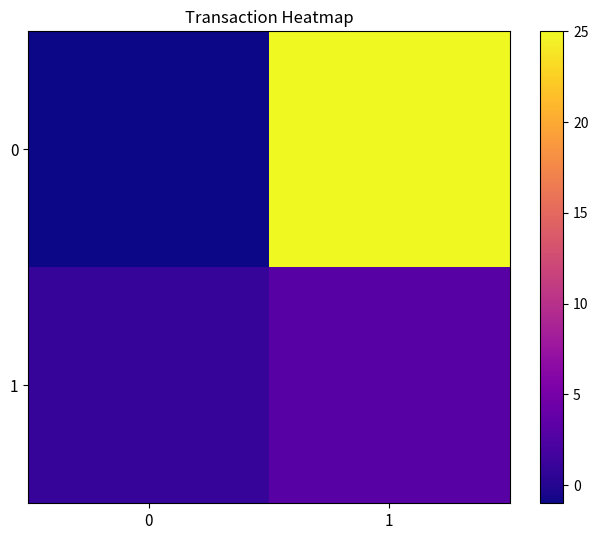

Reading left to right, what are all the values shown in this chart?

0: 0=-1	1=25
1: 0=1	1=3